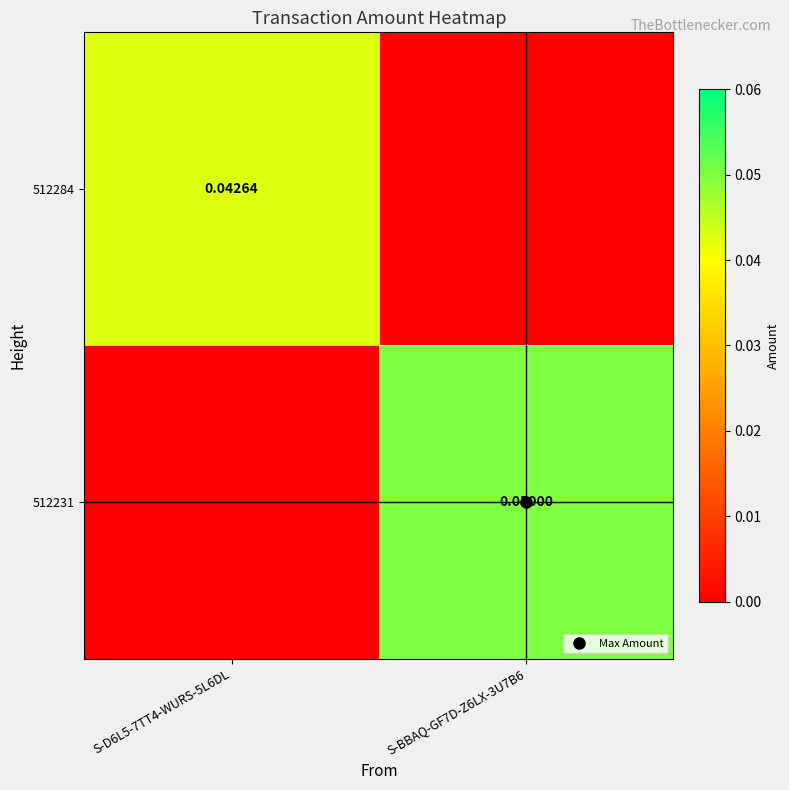

How many values in the 512231 series exceed 0?

1